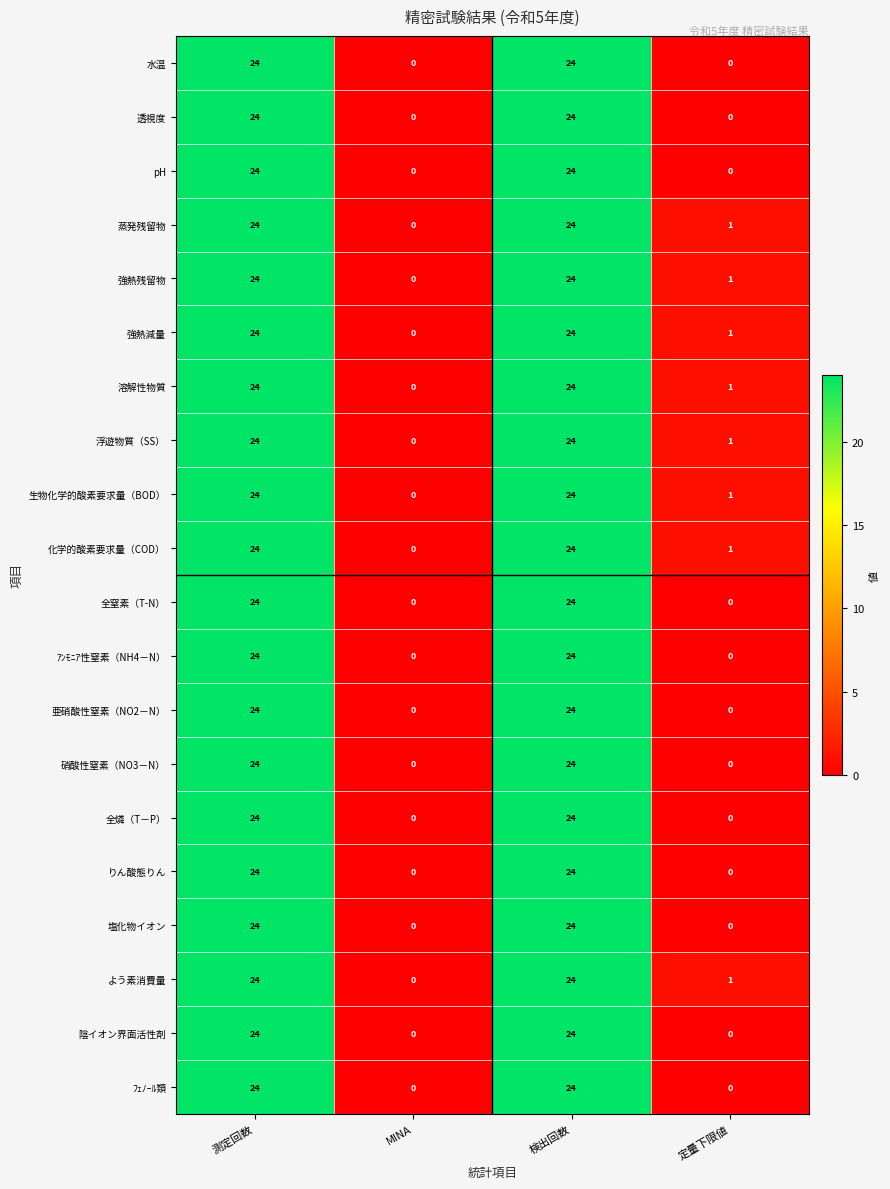

Where is 蒸発残留物 nearest to the value 12?

定量下限値